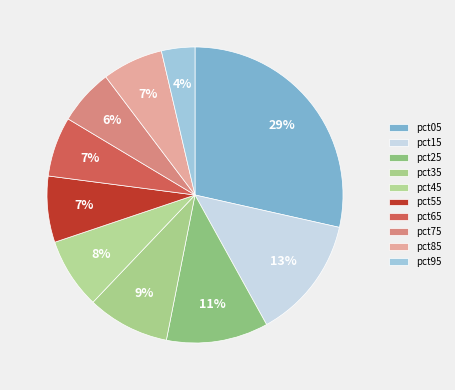

To the nearest percent, what is the difference between the largest and smallest slice percentages?

25%